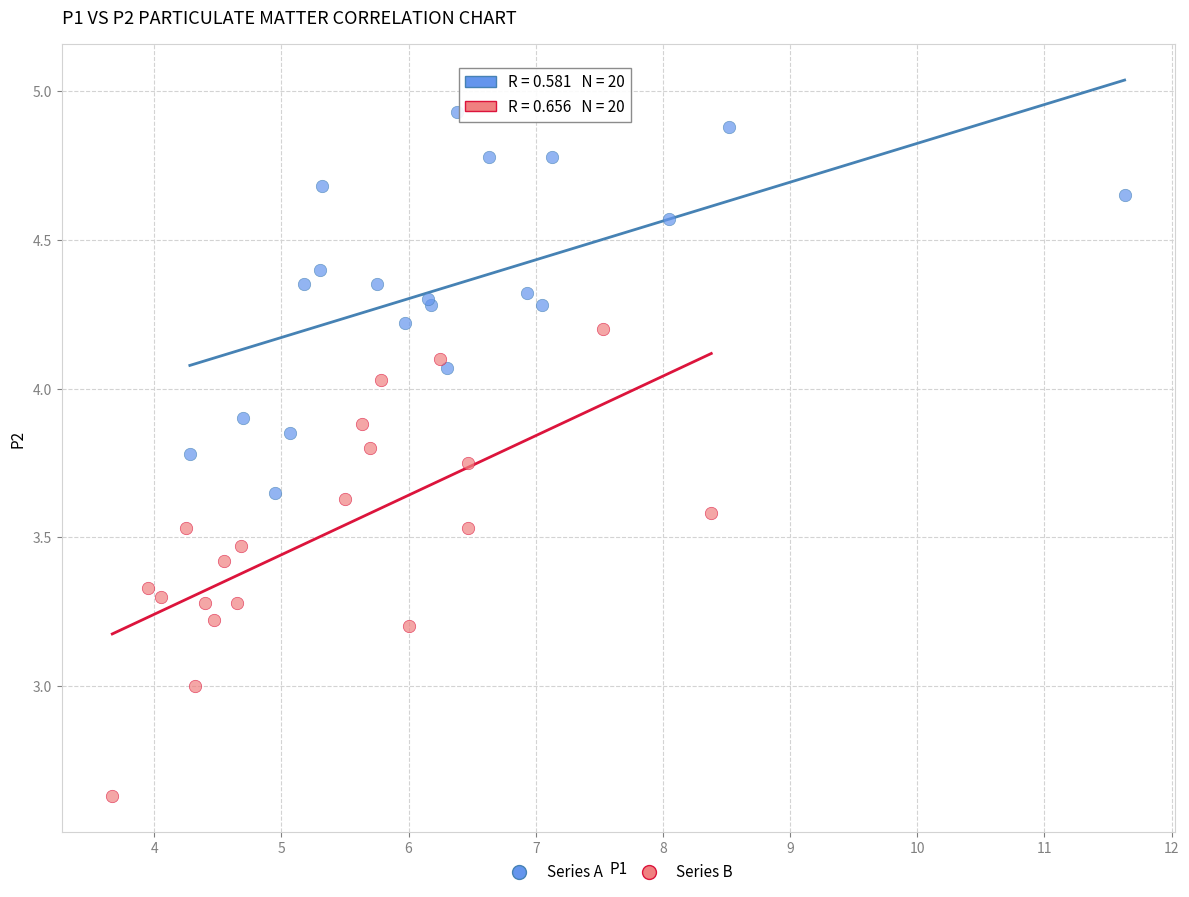

Which series reaches the maximum Y coordinate?

Series A